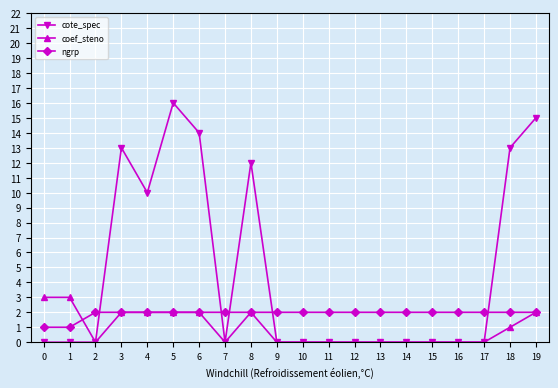

Is the value of ngrp at 1 greater than the value of cote_spec at 17?

Yes